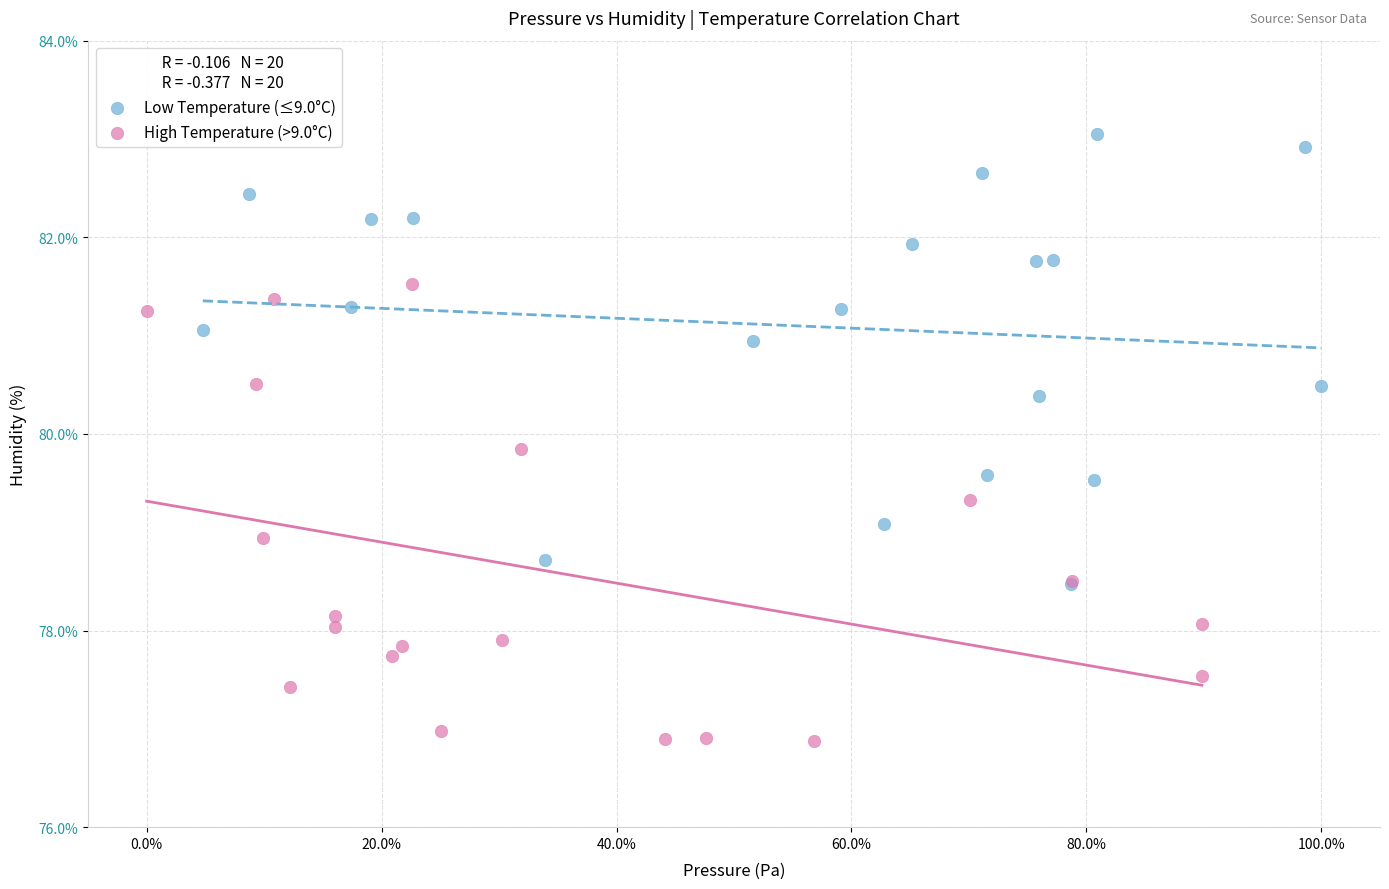

Which series contains the lowest Y value?

High Temperature (>9.0°C)